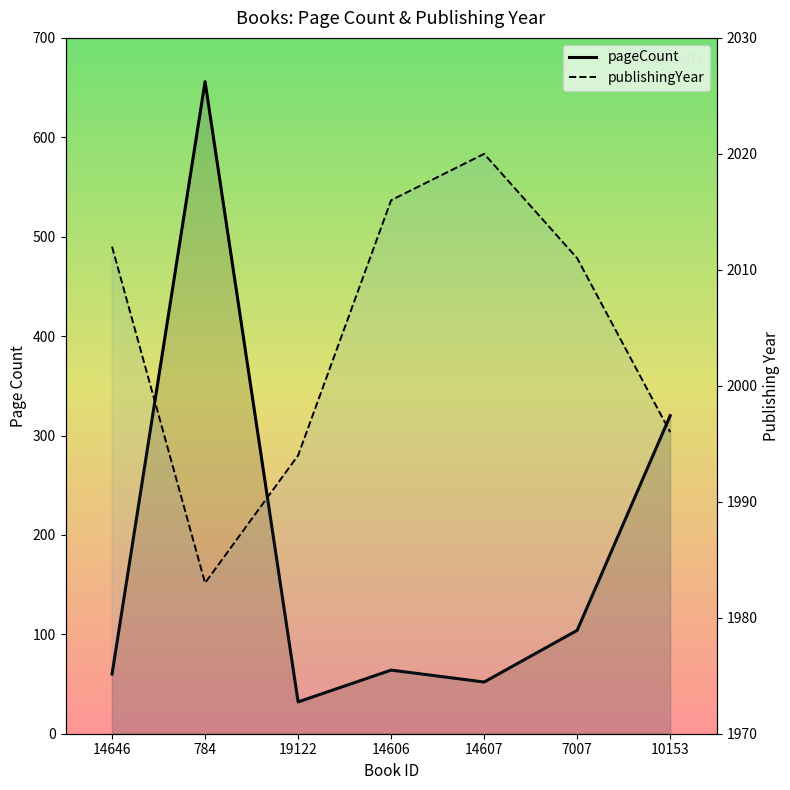

At 14646, list the series in order from largest to smallest.

publishingYear, pageCount